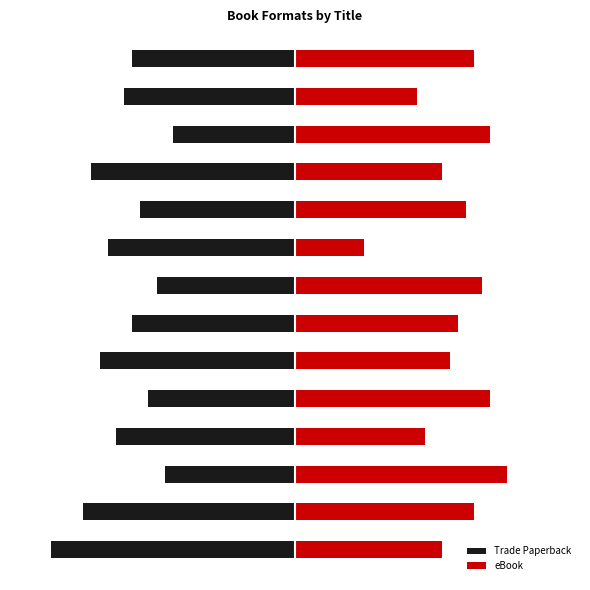

At how many categories does at least one series exceed 0?

14